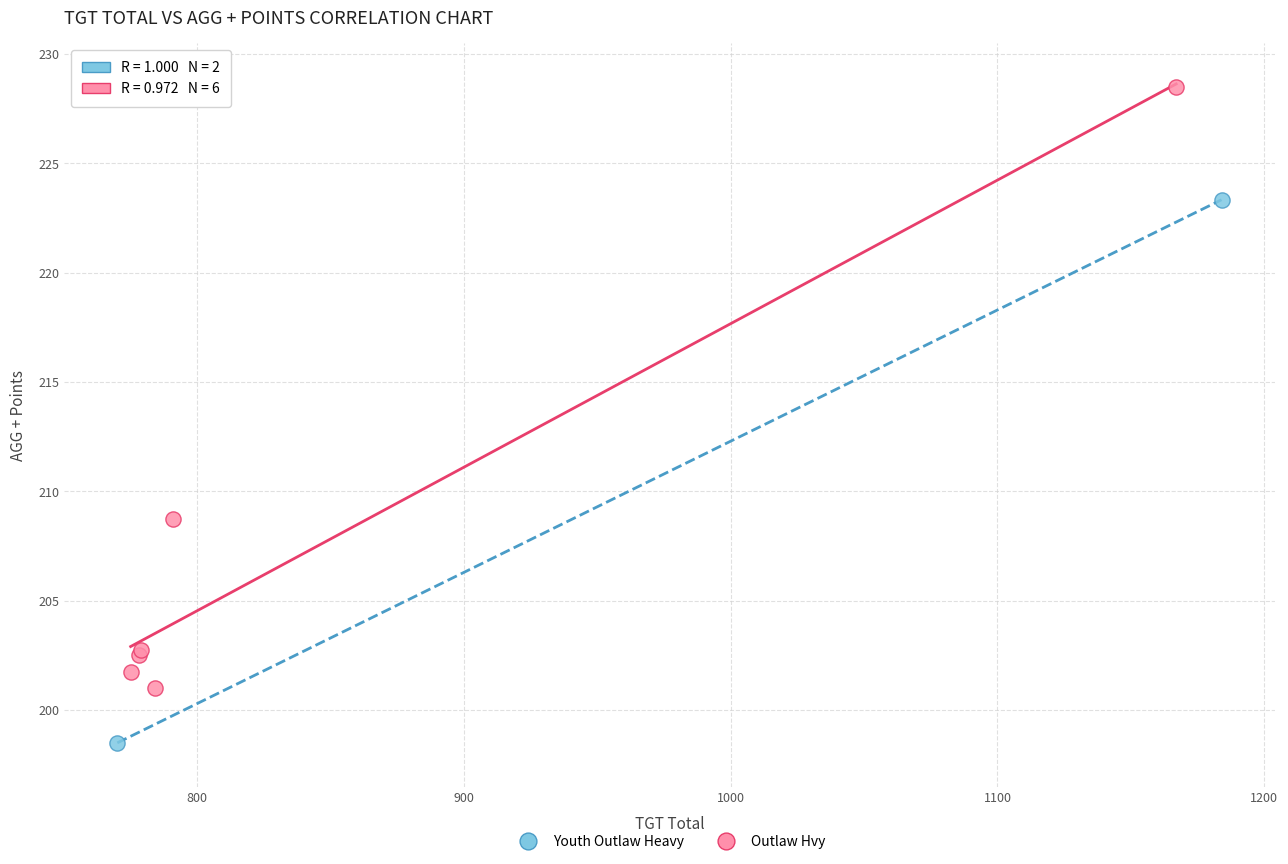

What are all the series names shown in the legend?

Youth Outlaw Heavy, Outlaw Hvy